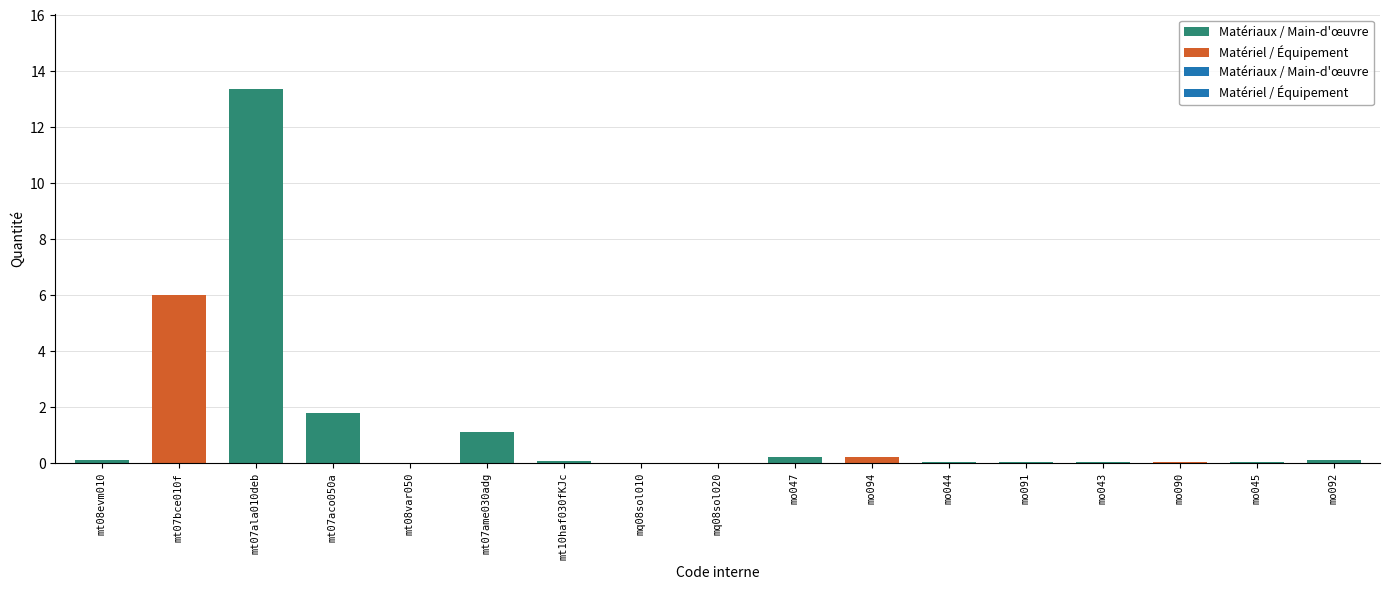

Which has a higher value, mt07ala010deb or mo094?

mt07ala010deb